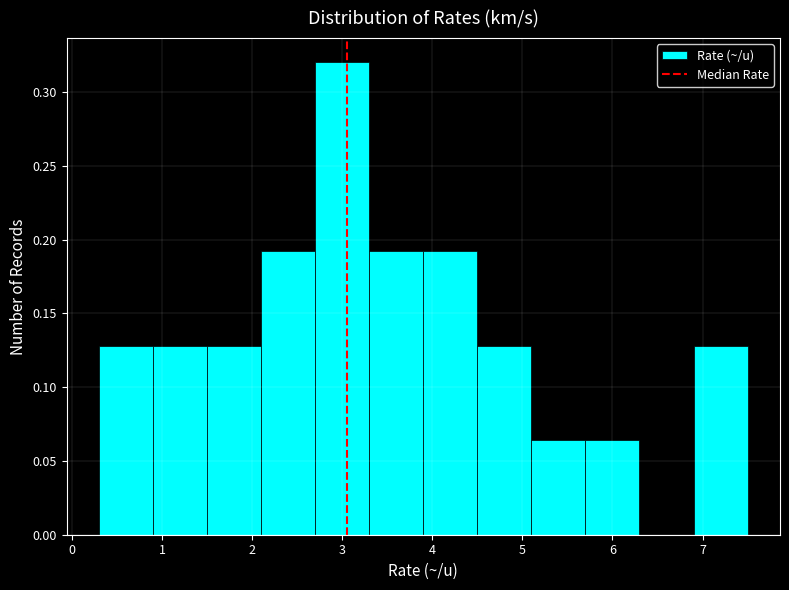

Reading left to right, list every bar in this chart as the range it spans on the x-axis followed by its height. The values are not printed on the chart, so give them approximately, as read against the axis.

0.3 to 0.9: 0.130
0.9 to 1.5: 0.130
1.5 to 2.1: 0.130
2.1 to 2.7: 0.190
2.7 to 3.3: 0.320
3.3 to 3.9: 0.190
3.9 to 4.5: 0.190
4.5 to 5.1: 0.130
5.1 to 5.7: 0.065
5.7 to 6.3: 0.065
6.3 to 6.9: 0
6.9 to 7.5: 0.130